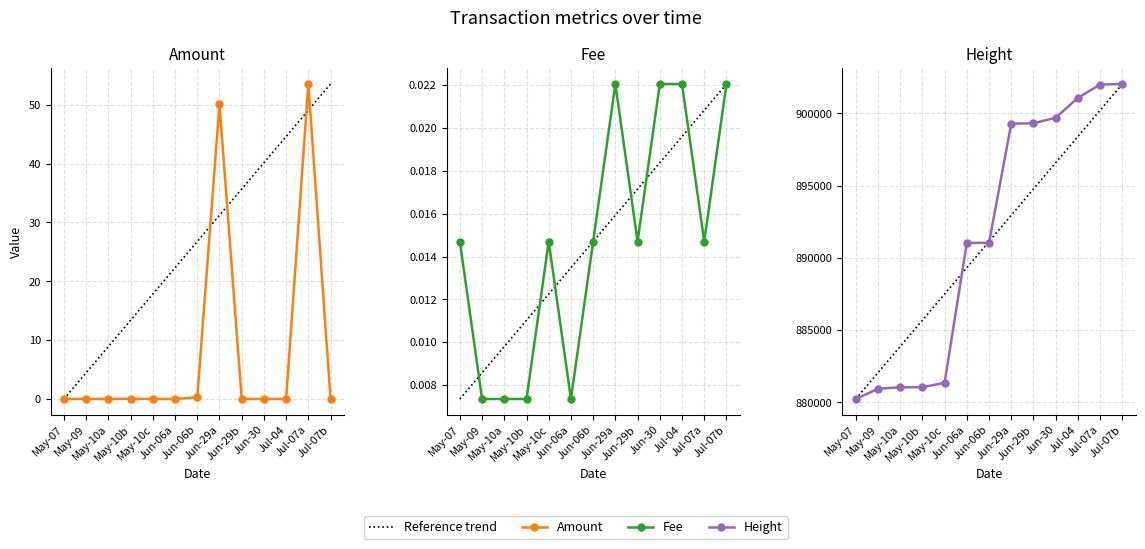

What is the difference between the Reference trend values at Jul-07b and Jul-04?

3632.8